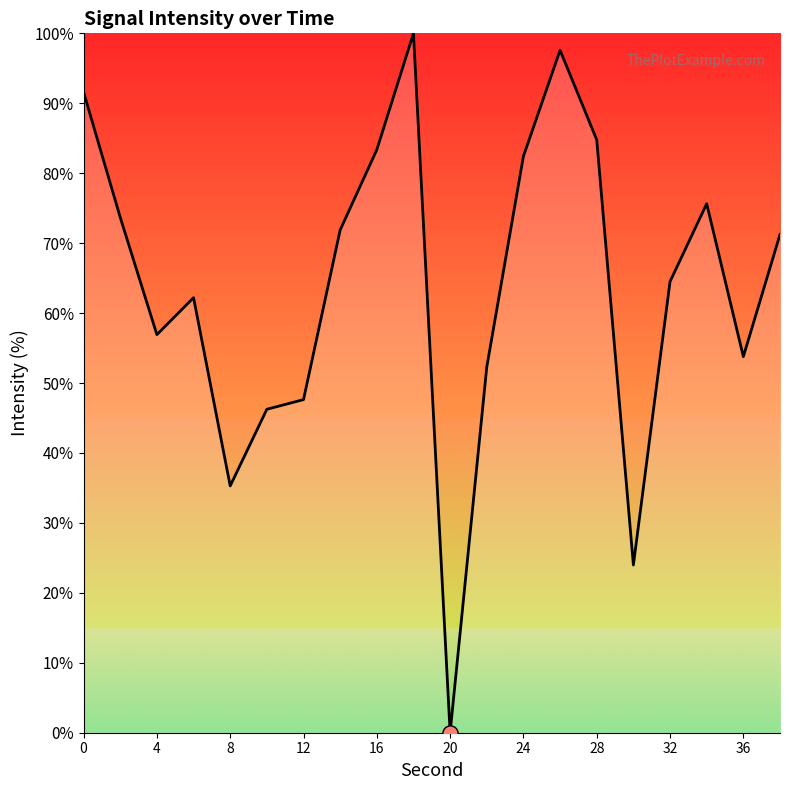

What is the maximum value shown in the chart?

100.0